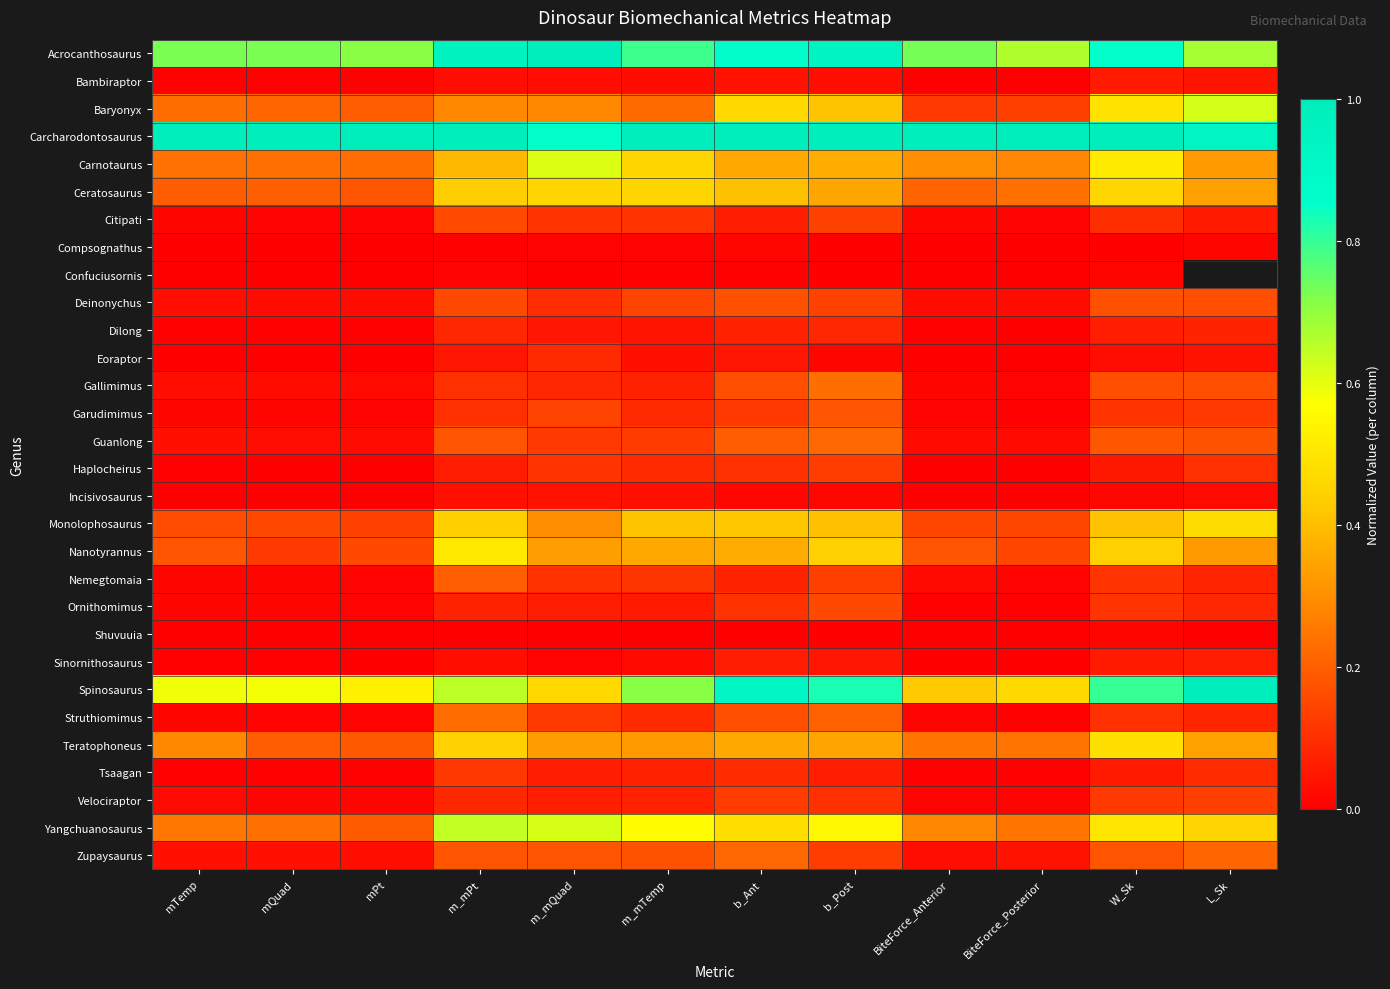

At how many categories does at least one series exceed 0?

12